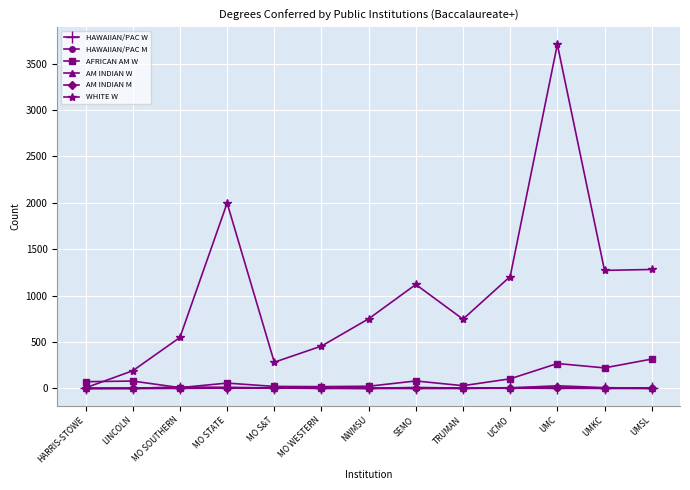

Which series changed the most between HARRIS-STOWE and UMC?

WHITE W